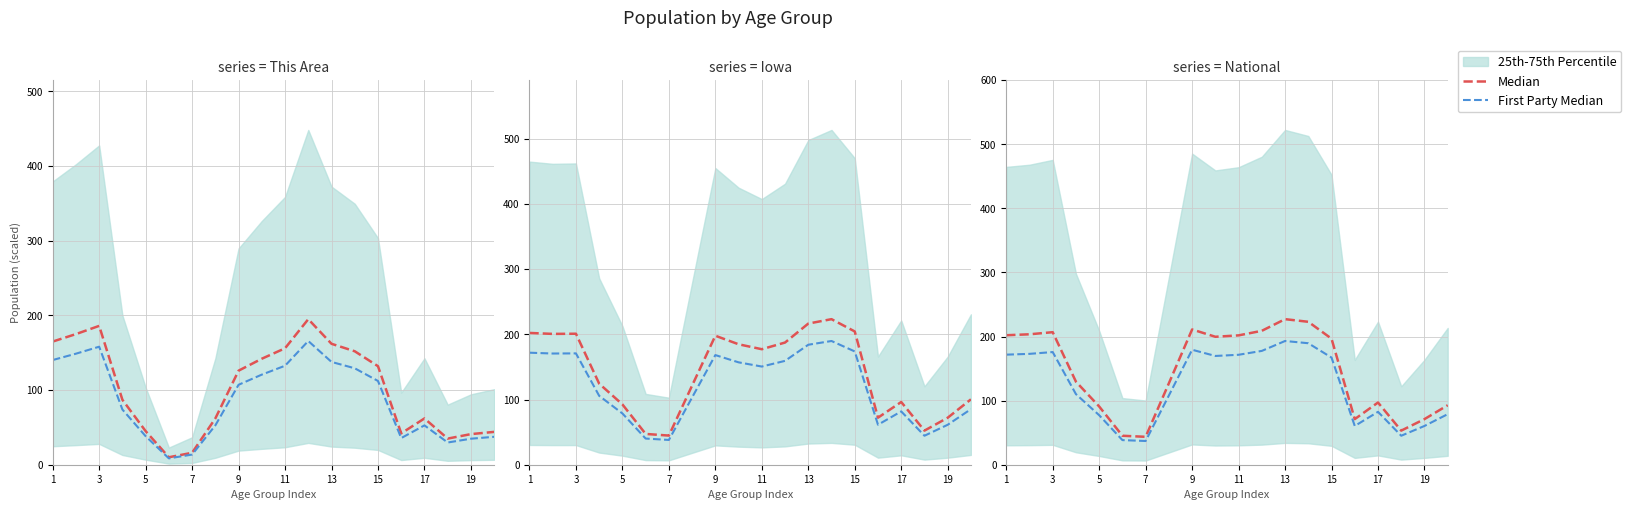

What is the minimum value for First Party Median?

37.0